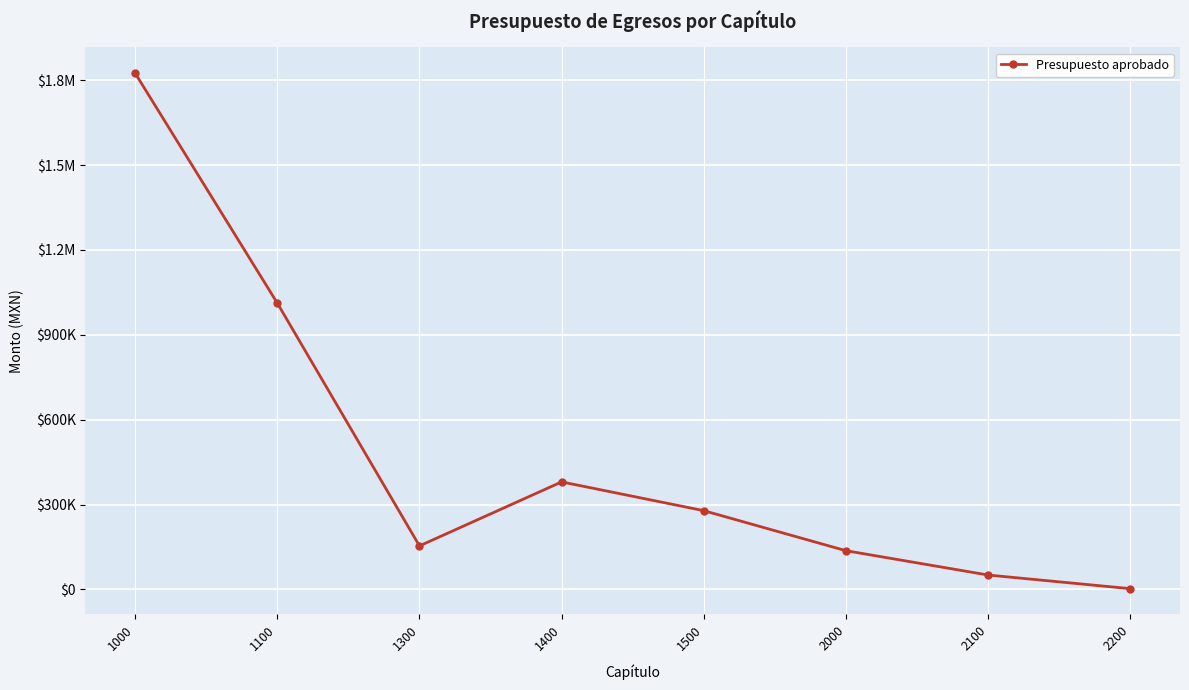

What is the difference between the maximum and second lowest values?

1773635.0